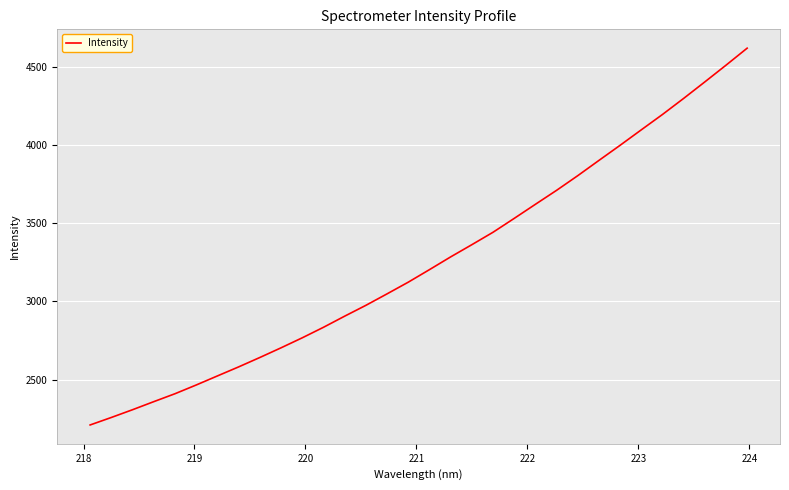

Reading left to right, what are all the values shown in this chart?

2211.3	2259.2	2308.7	2360.2	2410.8	2466.6	2524.5	2582.2	2642.2	2704.0	2767.9	2835.1	2906.1	2975.3	3048.6	3123.2	3203.3	3284.6	3362.6	3442.0	3530.6	3620.5	3709.8	3803.4	3900.9	3997.5	4096.2	4194.3	4296.9	4402.2	4508.9	4617.7